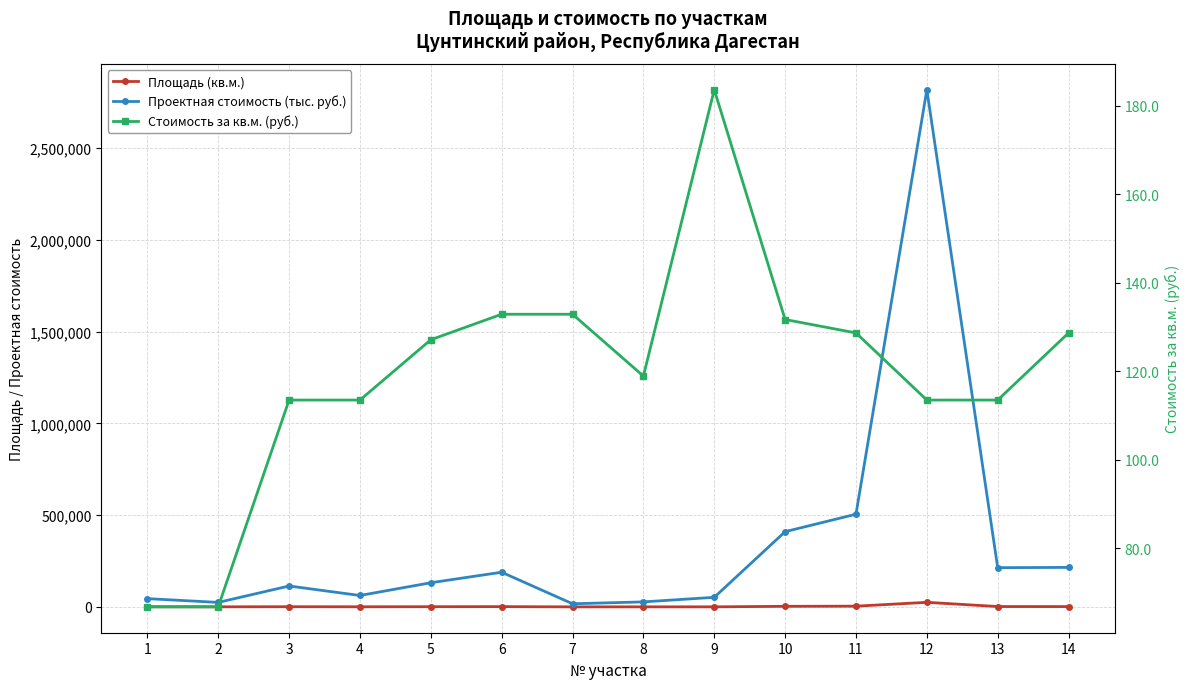

What is the average value of the Стоимость за кв.м. (руб.) series?

119.4